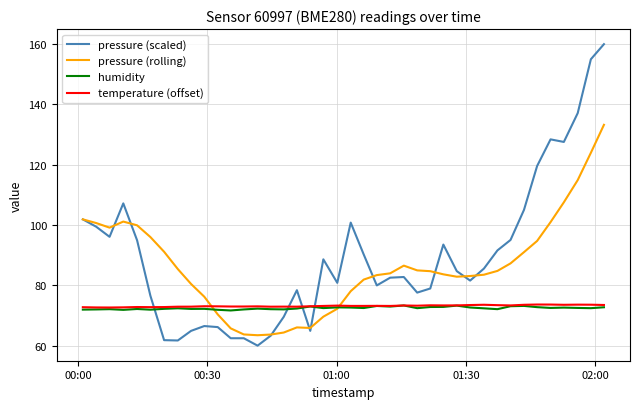

Which series ends up on top after the final intersection of pressure (scaled) and temperature (offset)?

pressure (scaled)